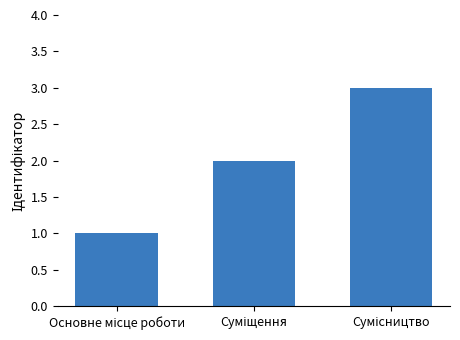

Are the bars grouped side by side (vs. stacked)?

No